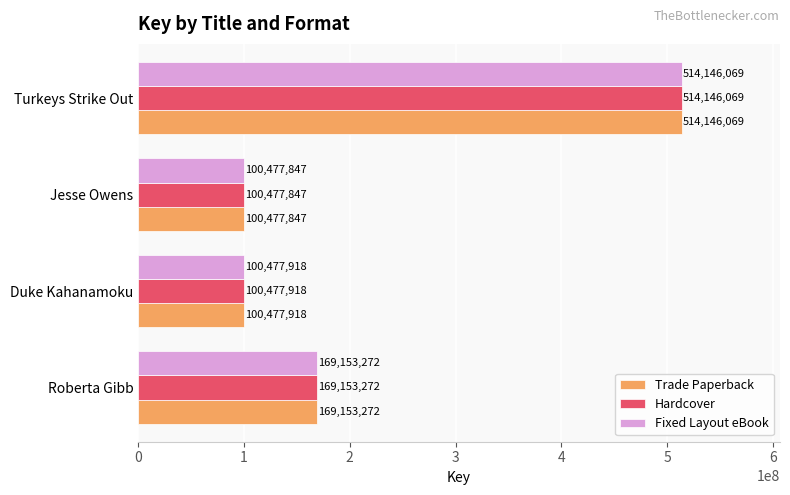

What is the greatest value displayed?

514146069